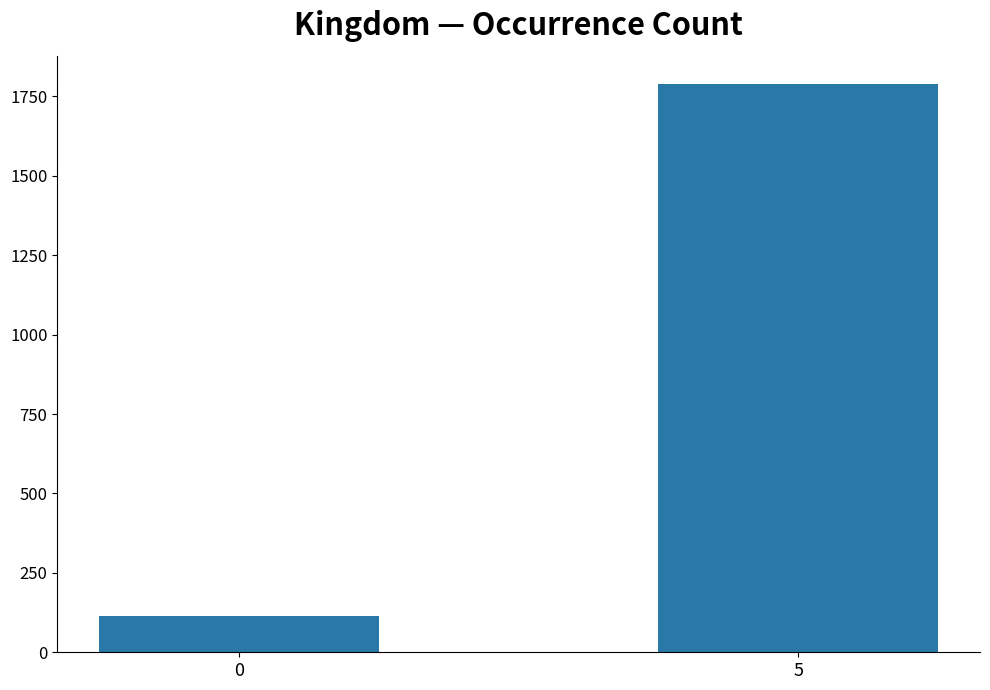

What is the difference between the values at 5 and 0?

1675